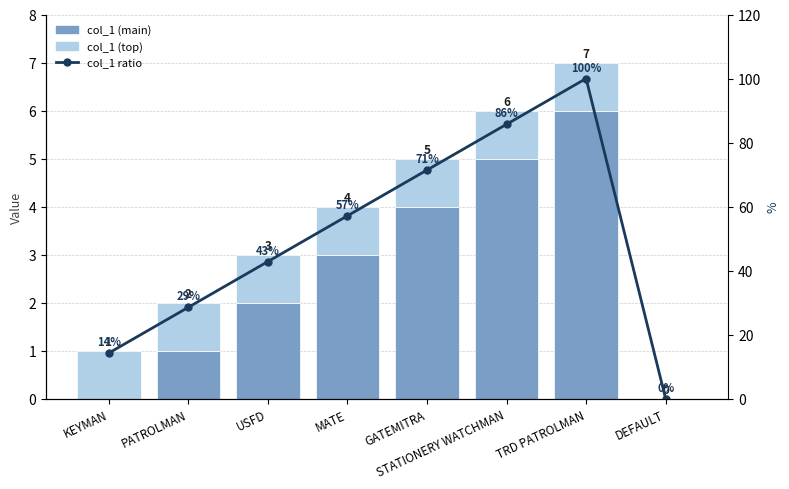

List the labels in order of col_1 ratio value, smallest first.

DEFAULT, KEYMAN, PATROLMAN, USFD, MATE, GATEMITRA, STATIONERY WATCHMAN, TRD PATROLMAN